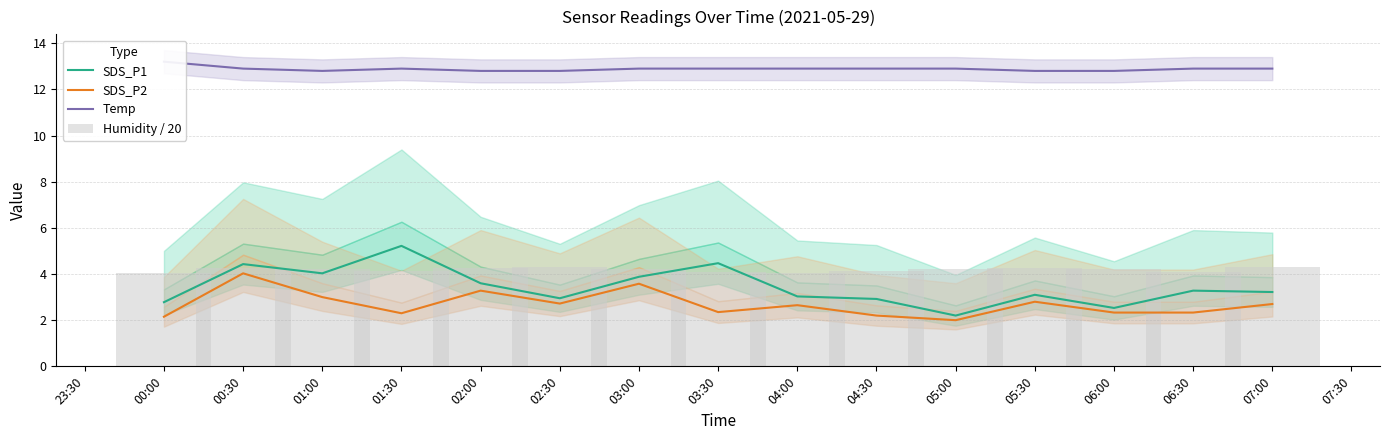

Is it true that SDS_P1 equals 4.3 at 05:30?

False